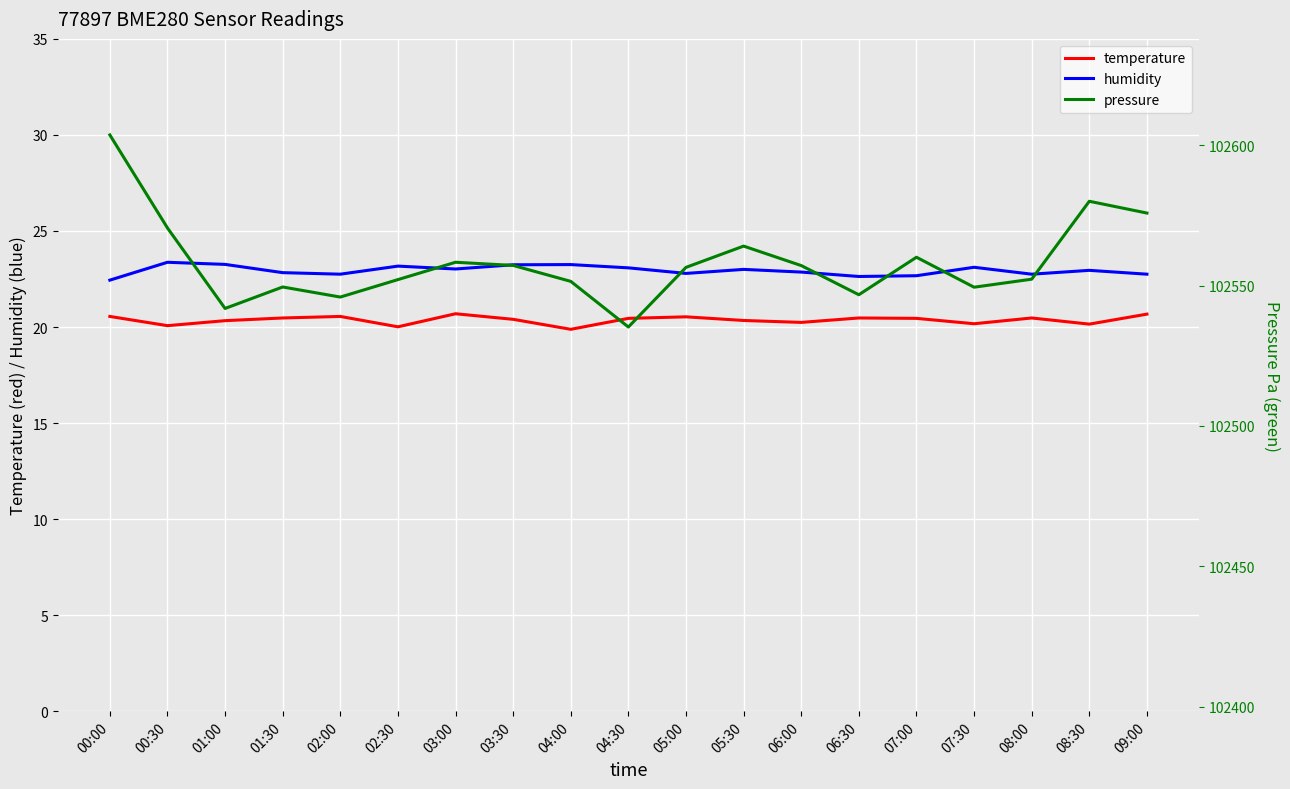

Which series changed the most between 08:00 and 09:00?

pressure